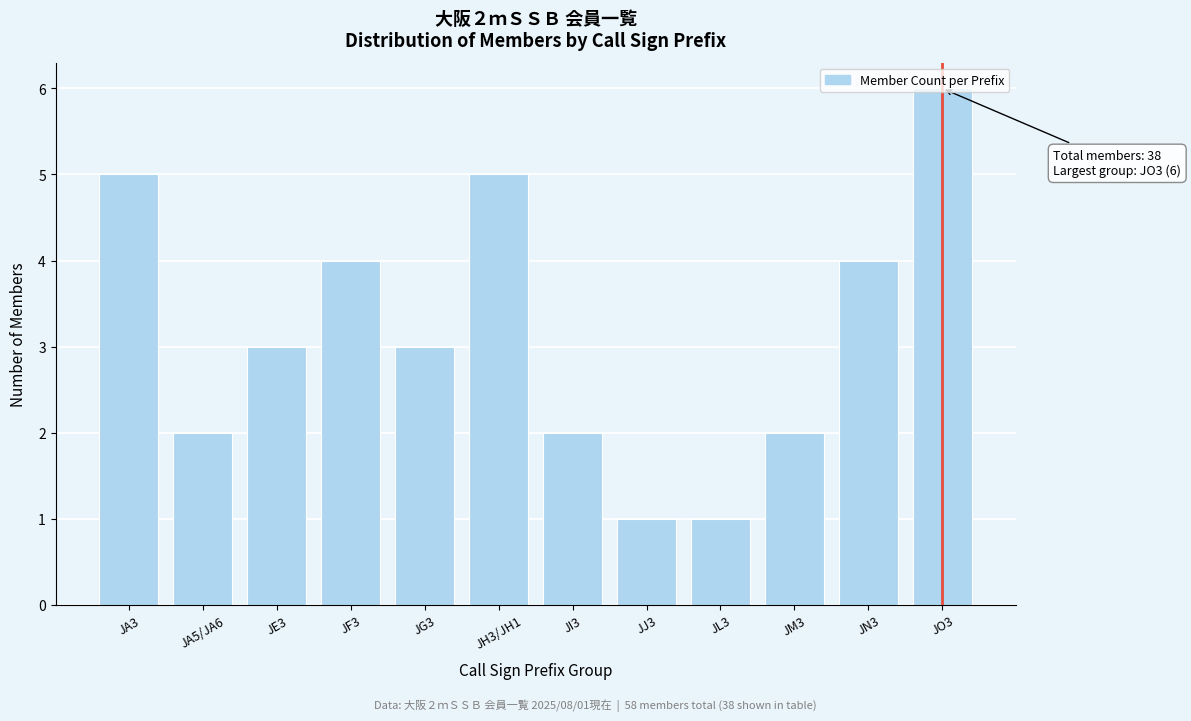

The value at JF3 is 6. True or false?

False